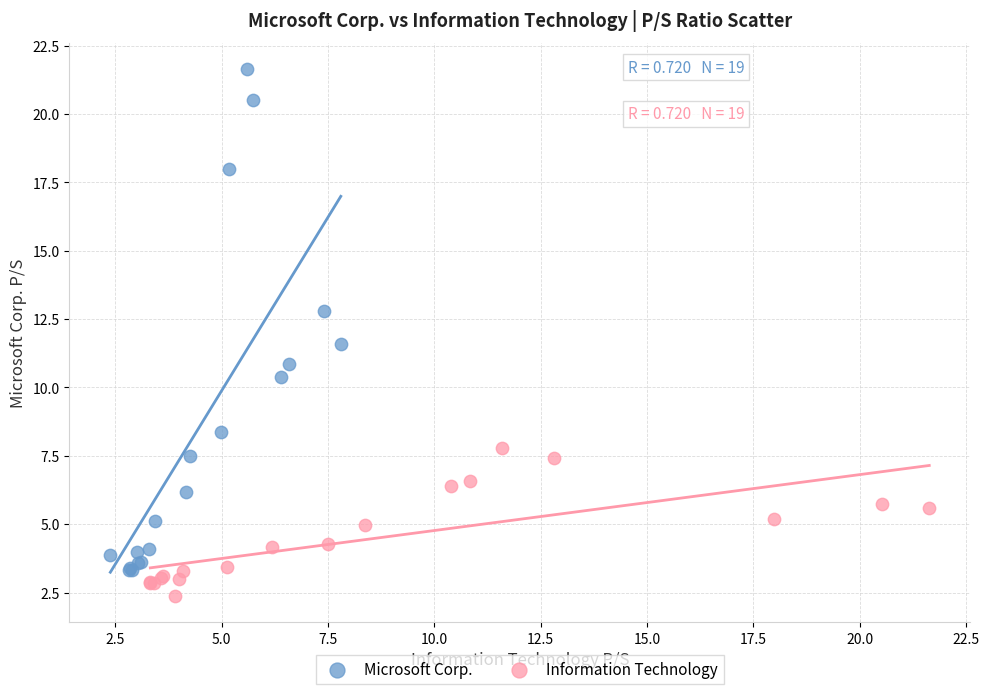

What are all the series names shown in the legend?

Microsoft Corp., Information Technology